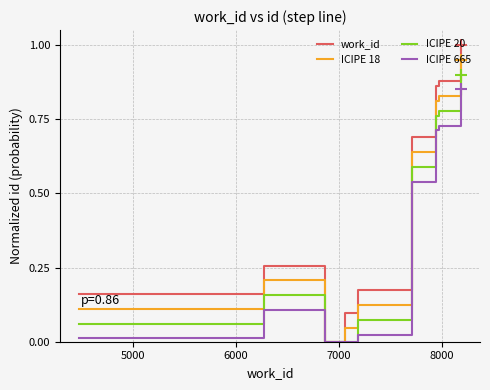

Rank the series by their maximum value, from highest to lowest.

work_id, ICIPE 18, ICIPE 20, ICIPE 665